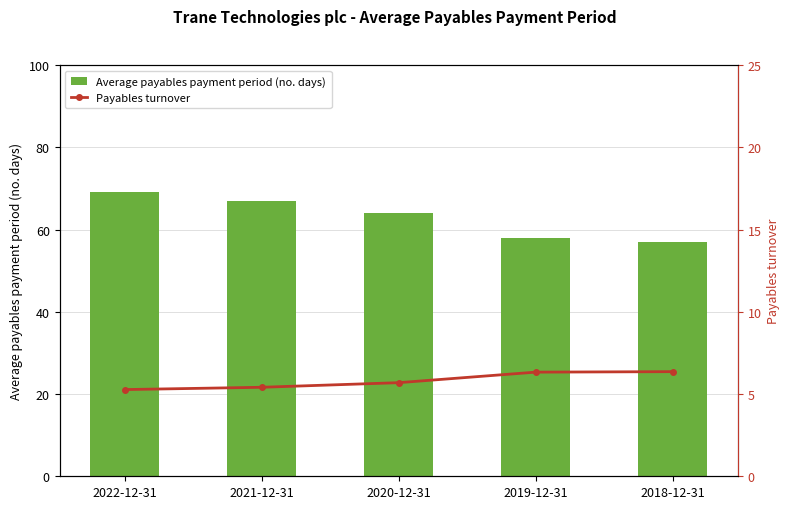

Reading right to left, list all the values displayed in this chart.

Average payables payment period (no. days): 2018-12-31=57.0	2019-12-31=58.0	2020-12-31=64.0	2021-12-31=67.0	2022-12-31=69.0
Payables turnover: 2018-12-31=6.4	2019-12-31=6.3	2020-12-31=5.7	2021-12-31=5.4	2022-12-31=5.3